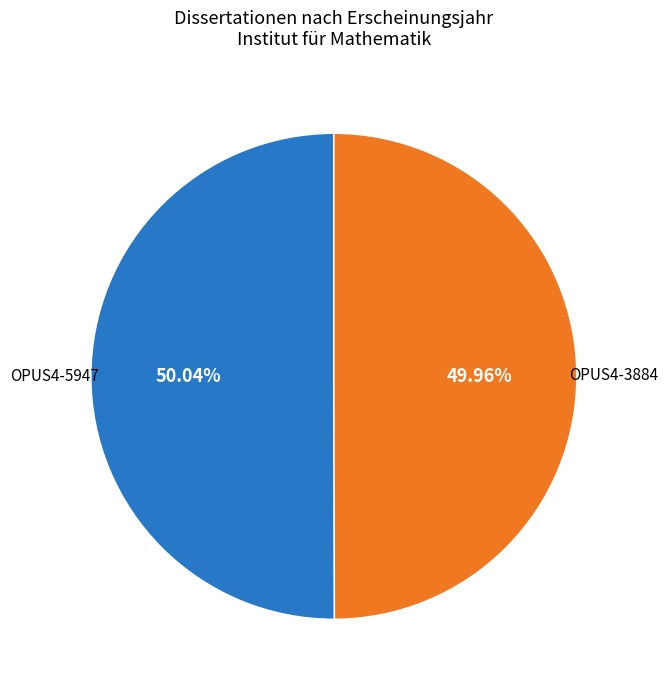

Combined, do OPUS4-5947 and OPUS4-3884 account for over 50%?

Yes